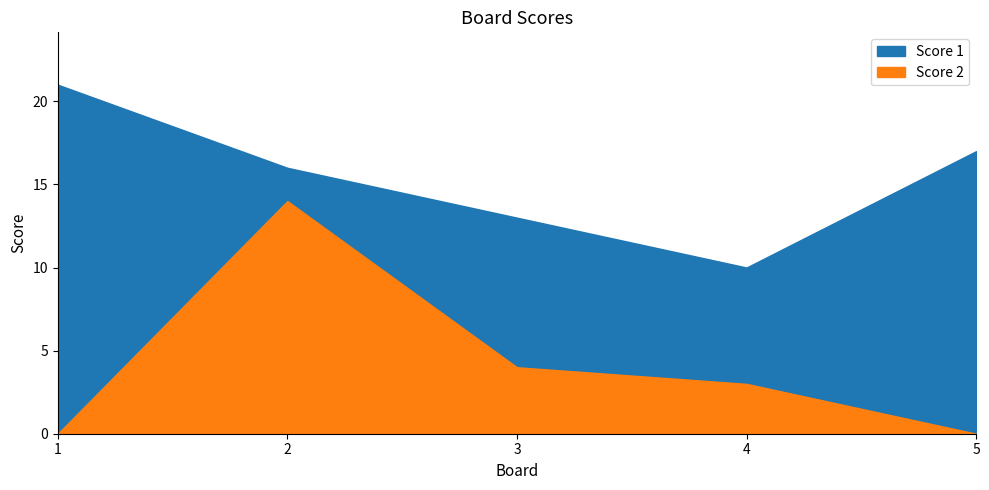

The value of Score 1 at 2 is 16. True or false?

True